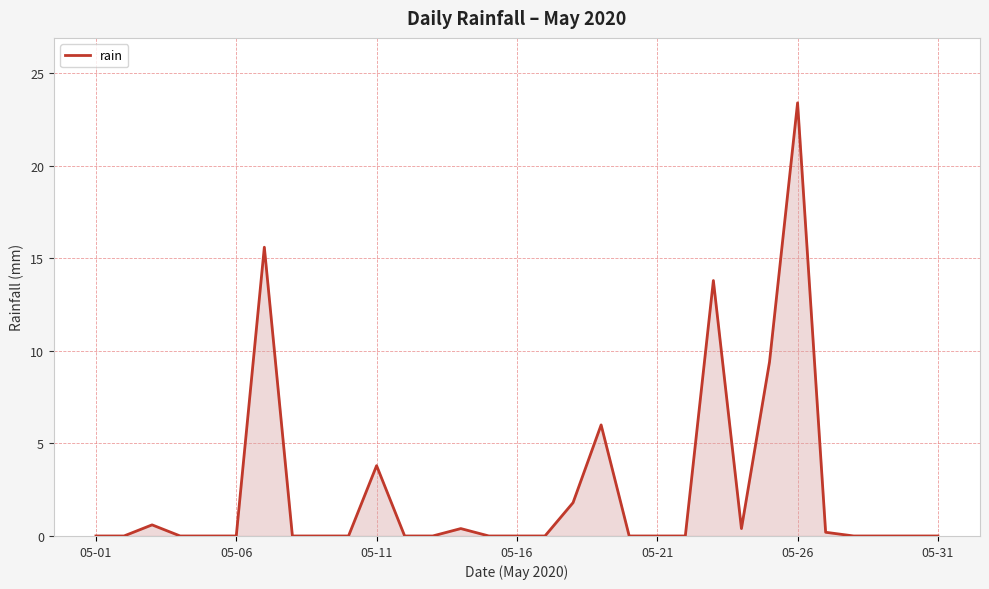

What is the maximum value shown in the chart?

23.4